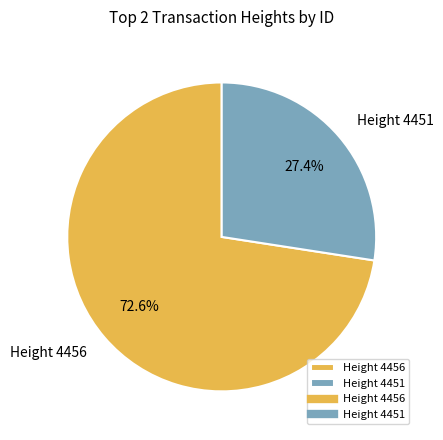

Is it true that Height 4456 is 73% of the pie?

True